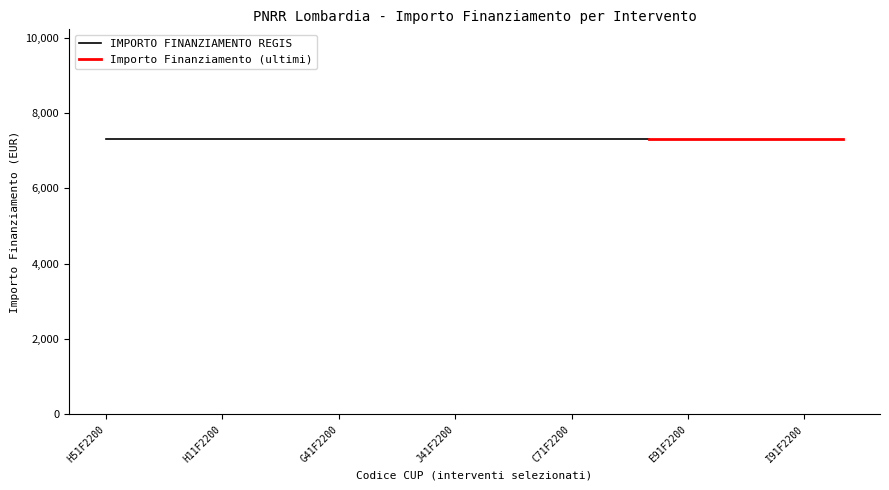

True or false: INVESTIMENTO (code) and IMPORTO FINANZIAMENTO REGIS intersect in this chart.

False